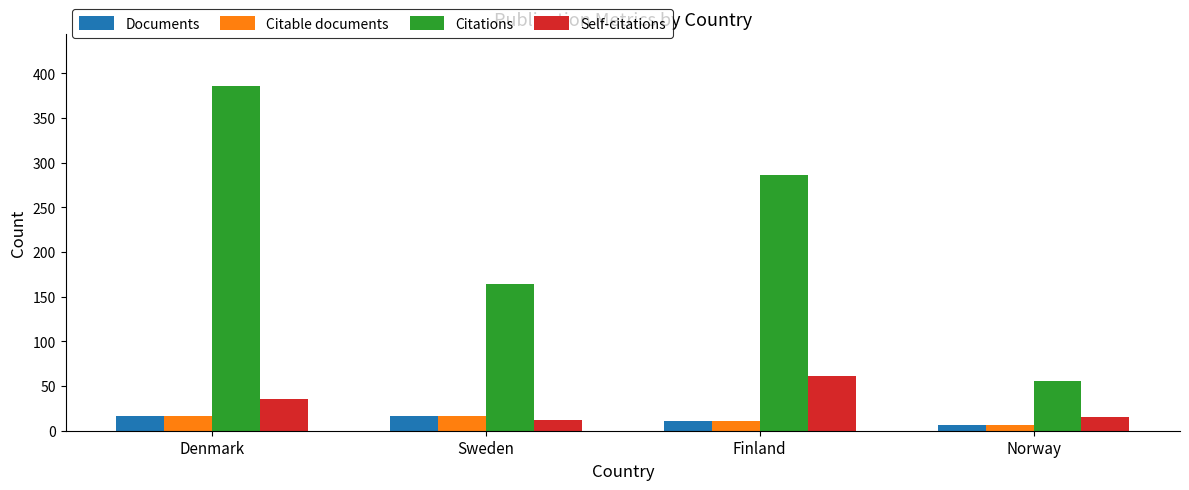

How many values in the Self-citations series are below 35?

2